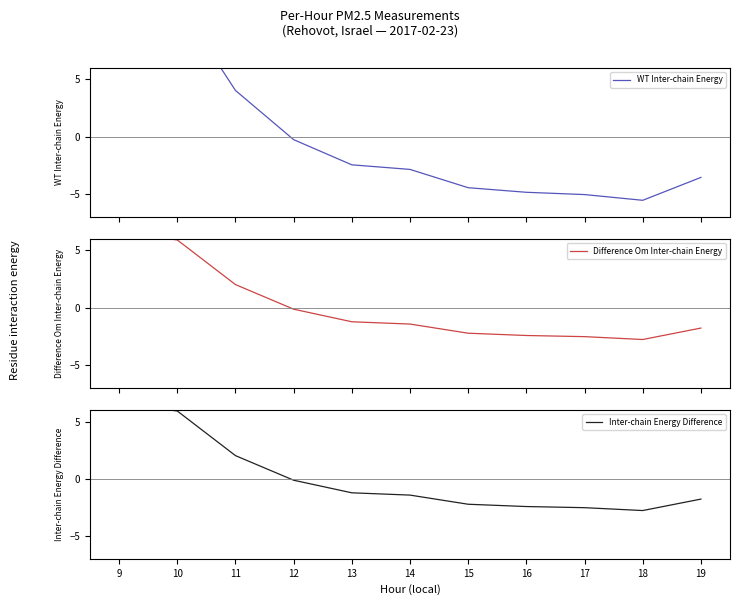

List the series in order of their peak value, lowest first.

Difference Om Inter-chain Energy, Inter-chain Energy Difference, WT Inter-chain Energy